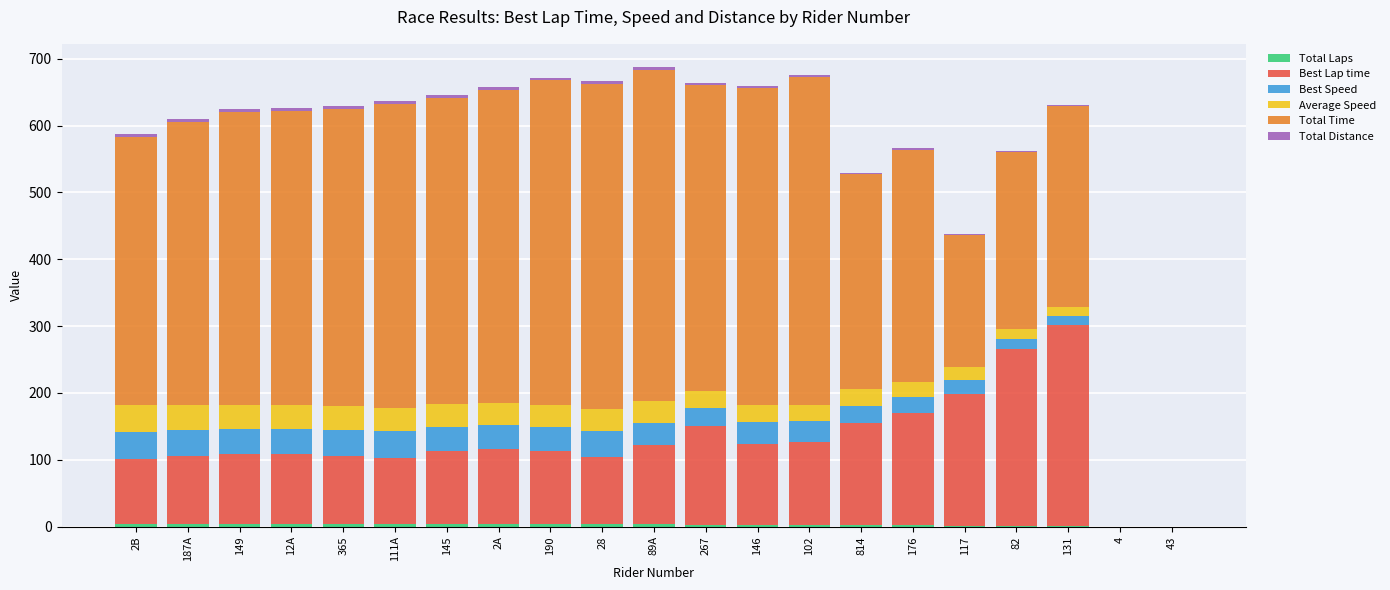

Which series has the largest range (max minus min)?

Total Time